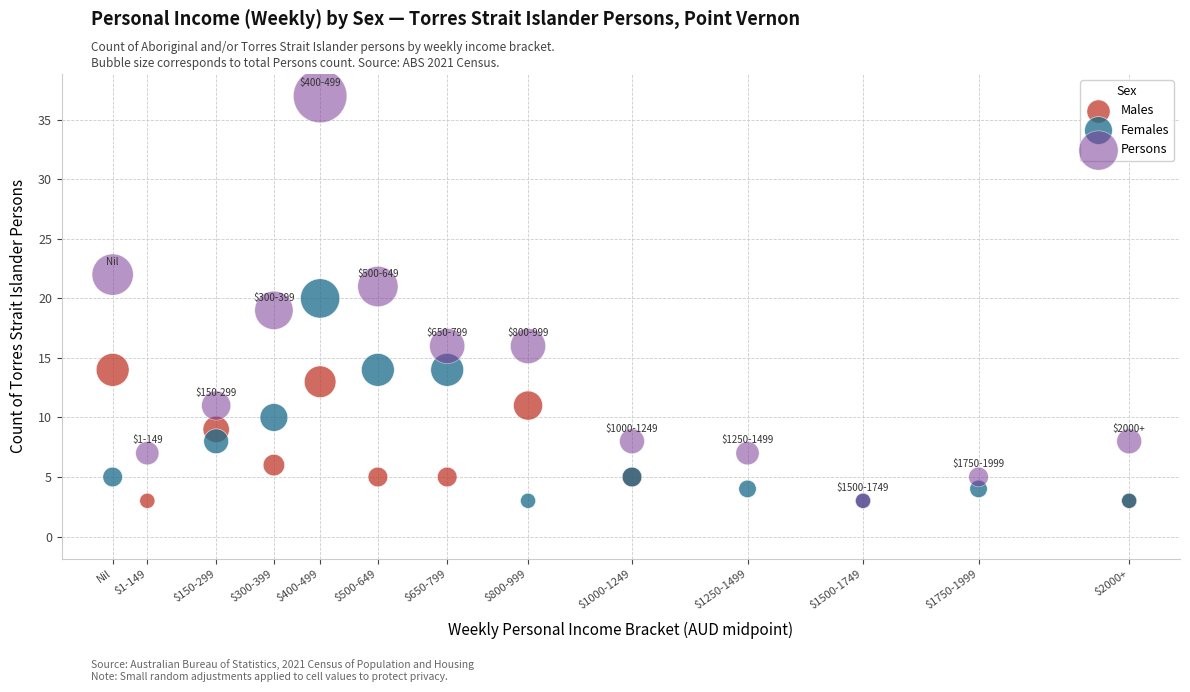

Across all series, what Y value is closest to 18?

19